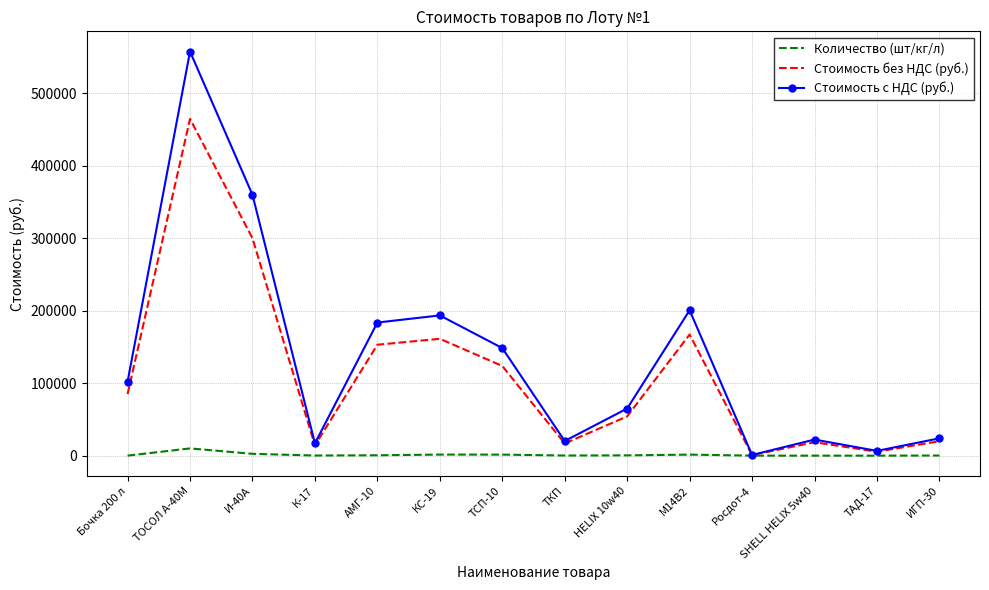

The value of Стоимость без НДС (руб.) at К-17 is 14135.4. True or false?

True